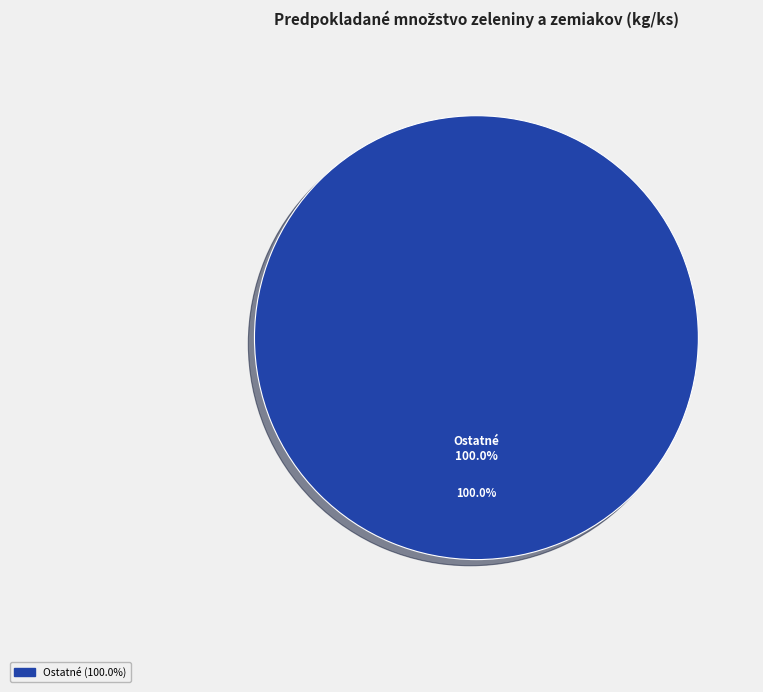

Is there a majority slice in this chart?

Yes